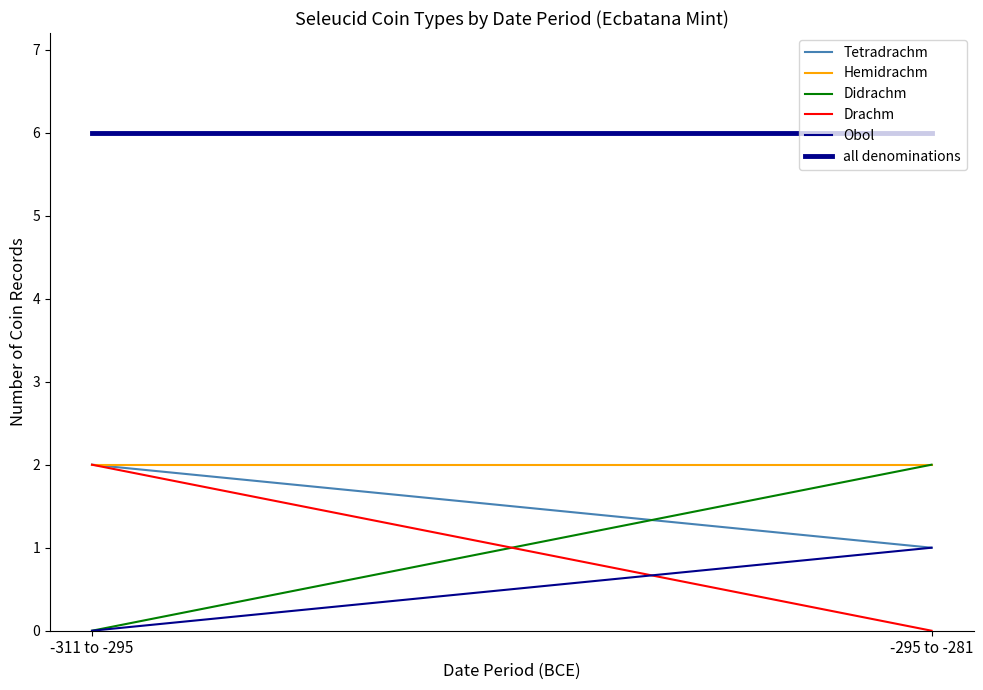

What is the value of the Didrachm point at the 2nd from the left?

2